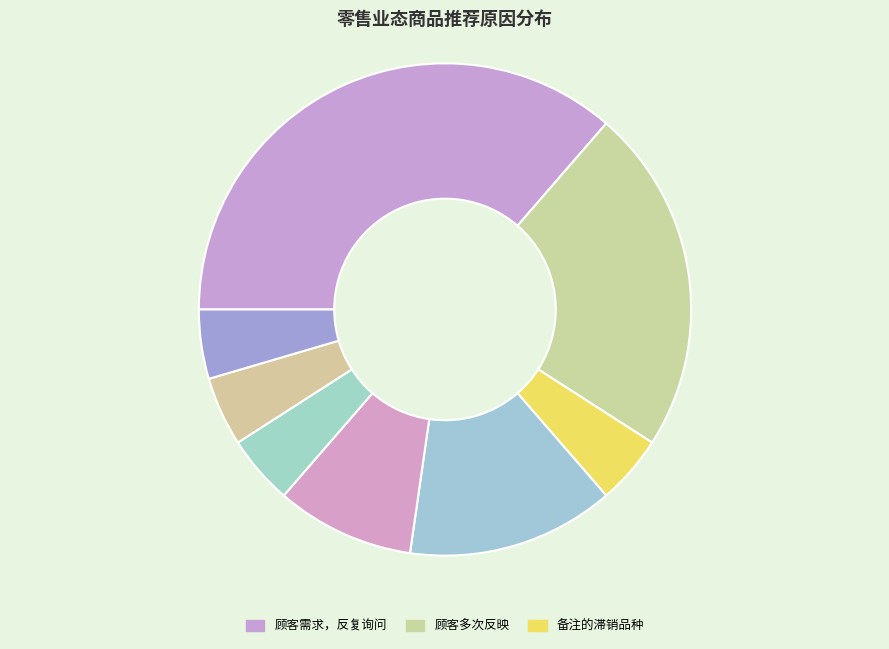

Count the number of slices in the pie.

8